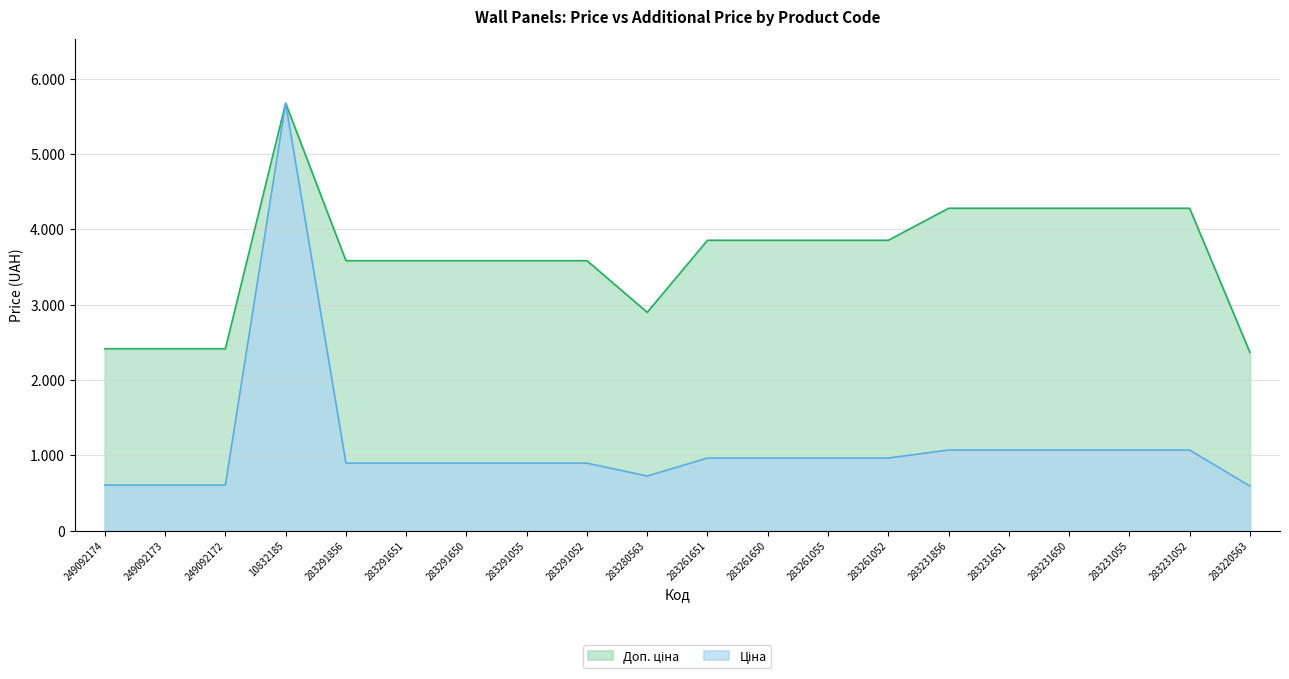

True or false: Доп. ціна has more than 0 interior local peaks.

True